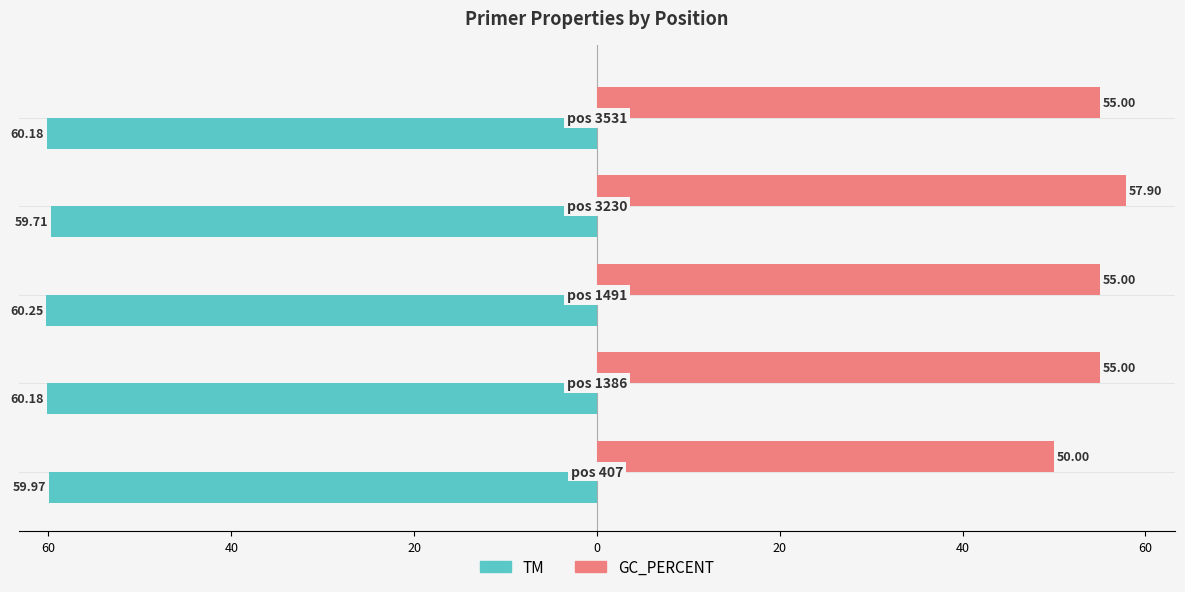

What are all the series names shown in the legend?

TM, GC_PERCENT